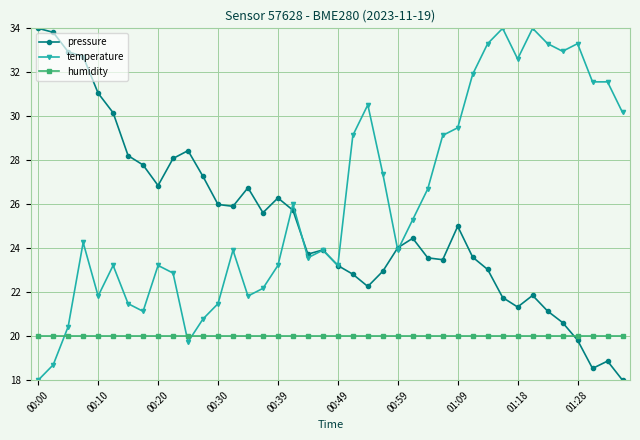

What is the value of the humidity point at the 15th from the left?

20.0